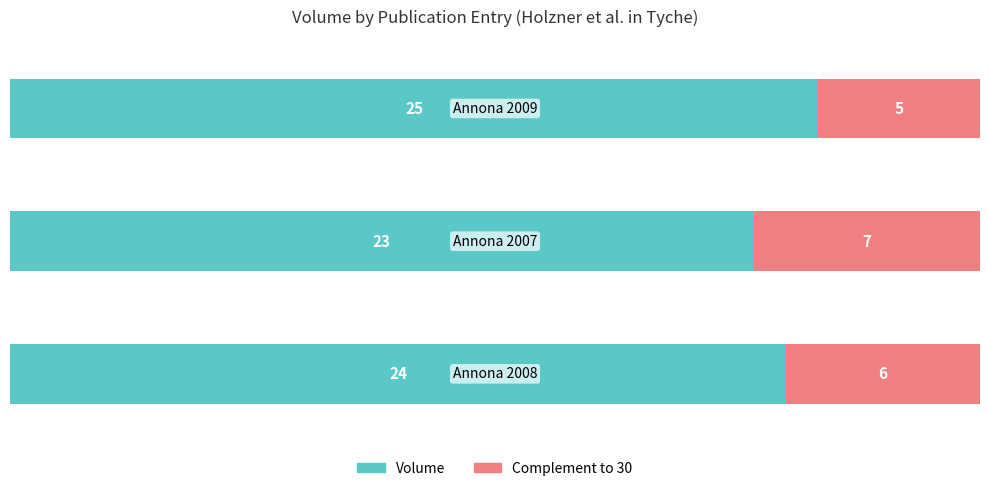

What is the highest value of the Volume series?

25